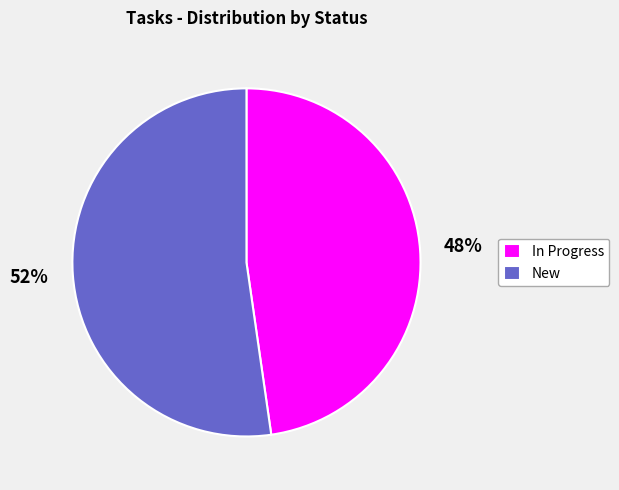

Which category has the smallest portion of the pie?

In Progress